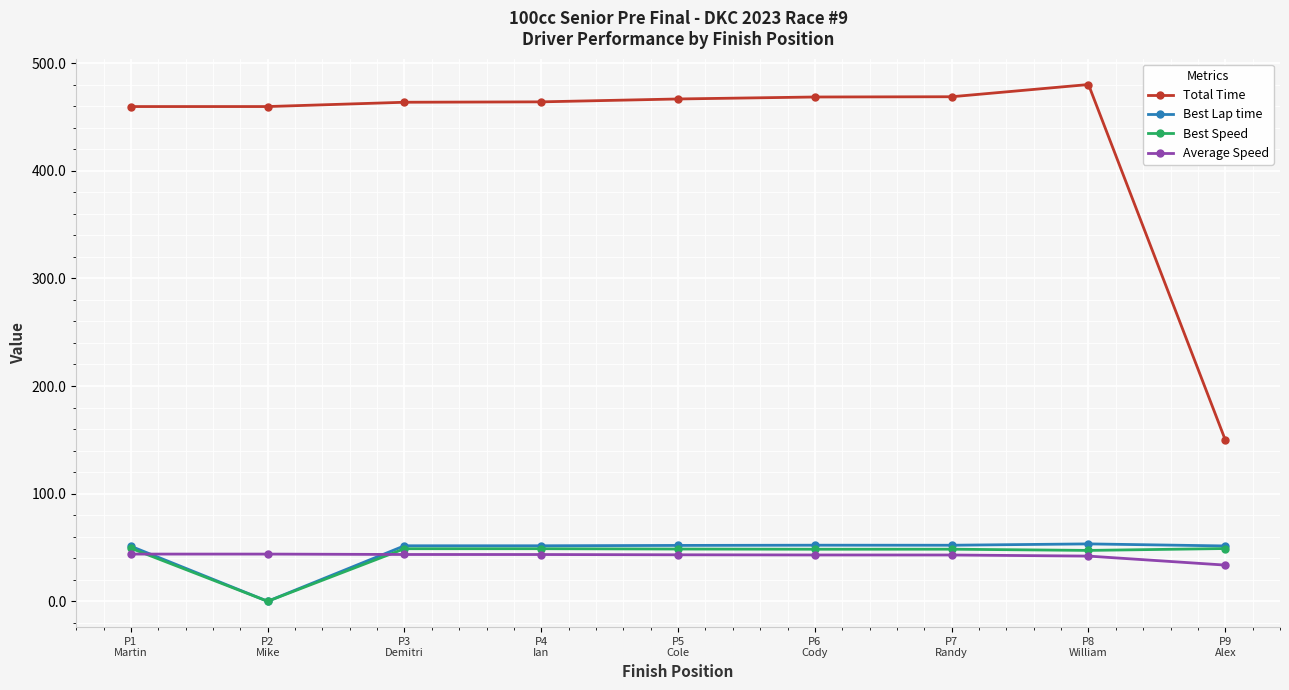

At how many categories does at least one series exceed 450?

8